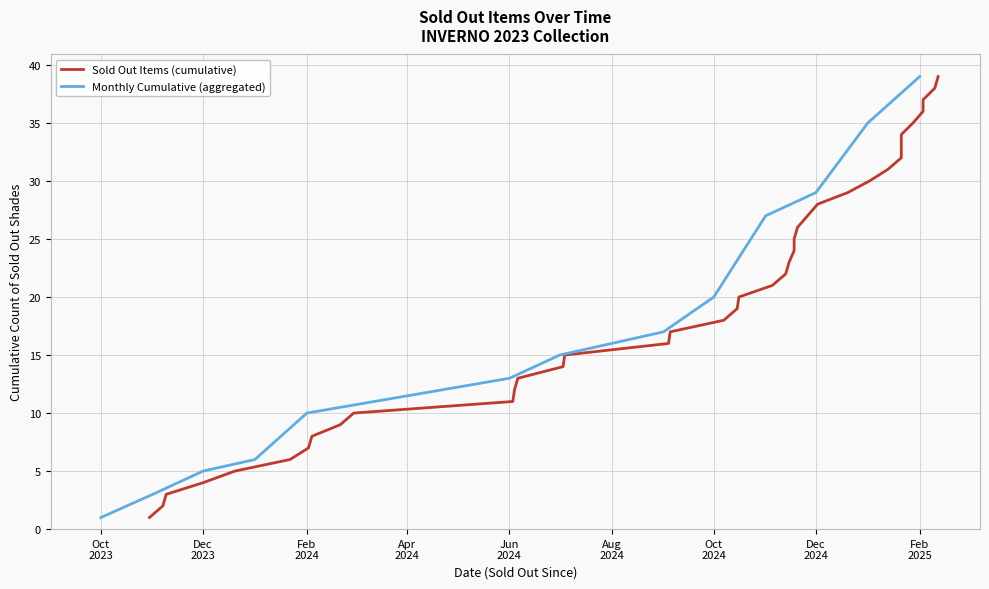

What is the difference between the maximum and minimum values?

38